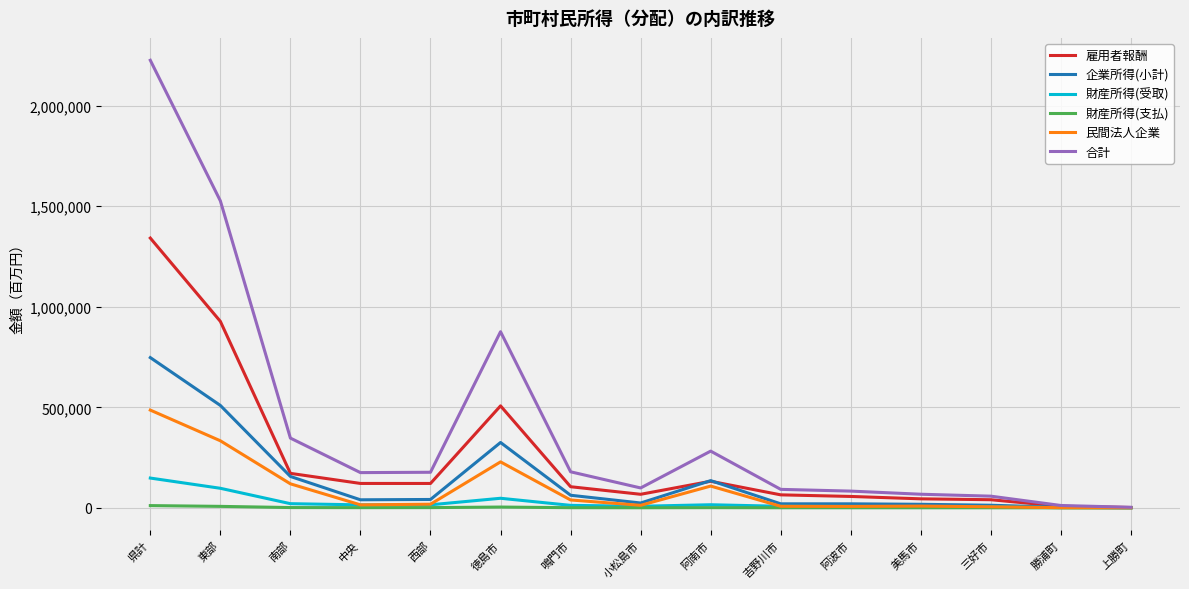

Which series has the widest spread of values?

合計